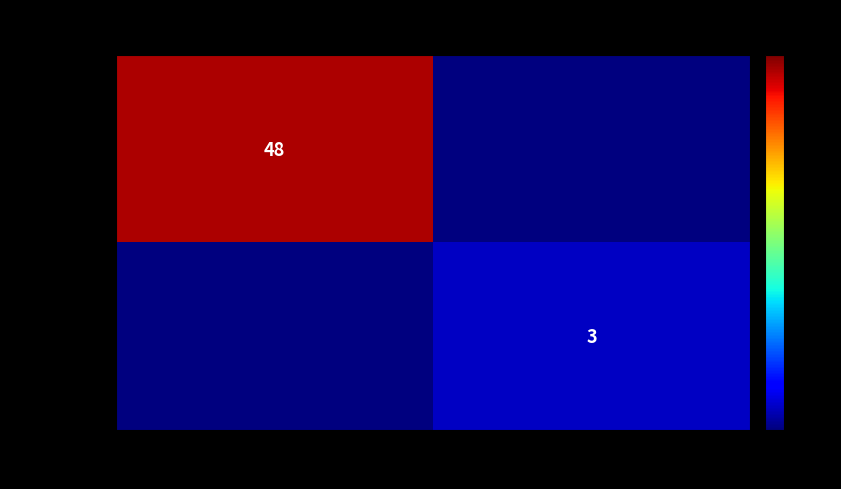

Which label corresponds to the smallest value in the chart?

1